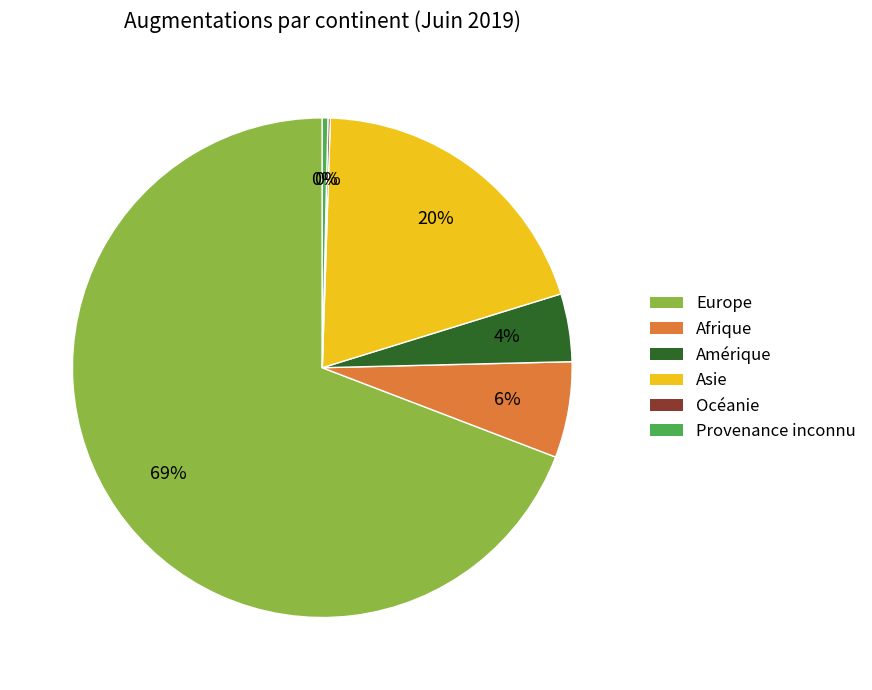

Is the sum of Europe and Asie greater than half?

Yes